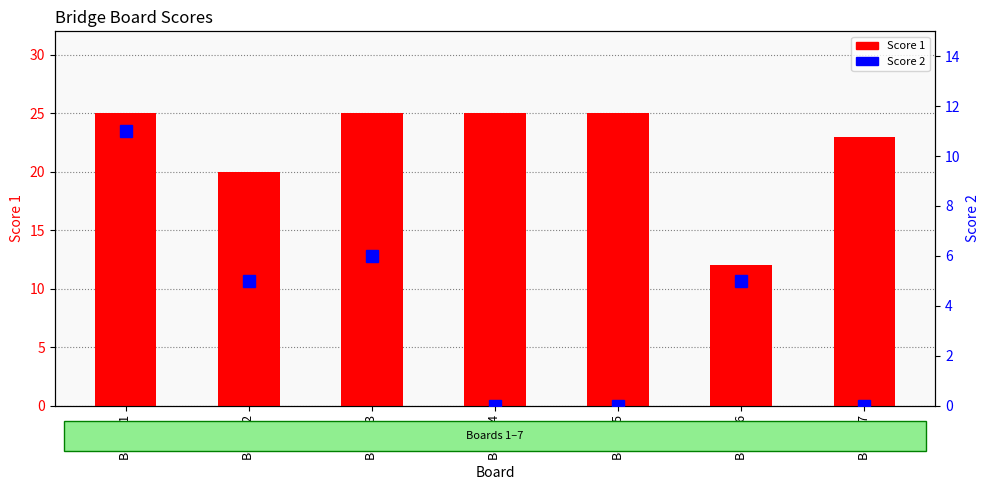

Count the number of categories in the chart.

7